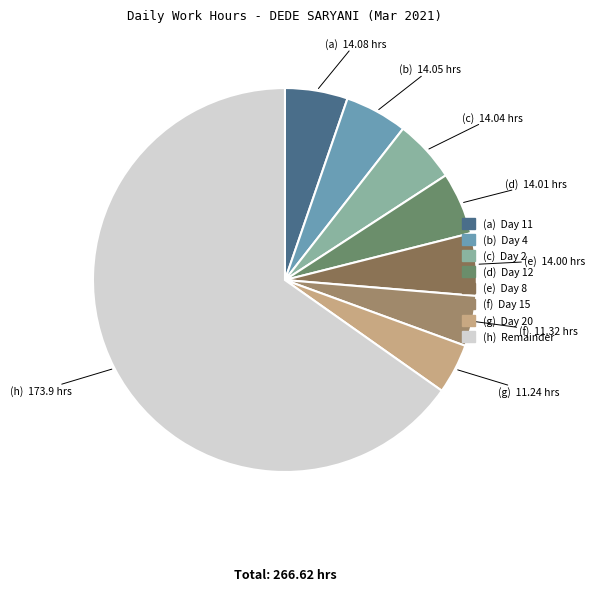

How many slices are in this pie chart?

8